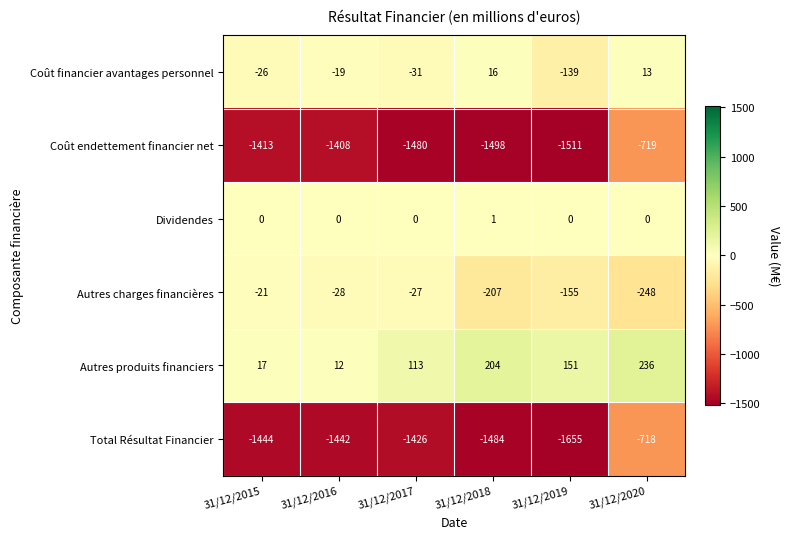

Is it true that Coût endettement financier net equals -744 at 31/12/2018?

False